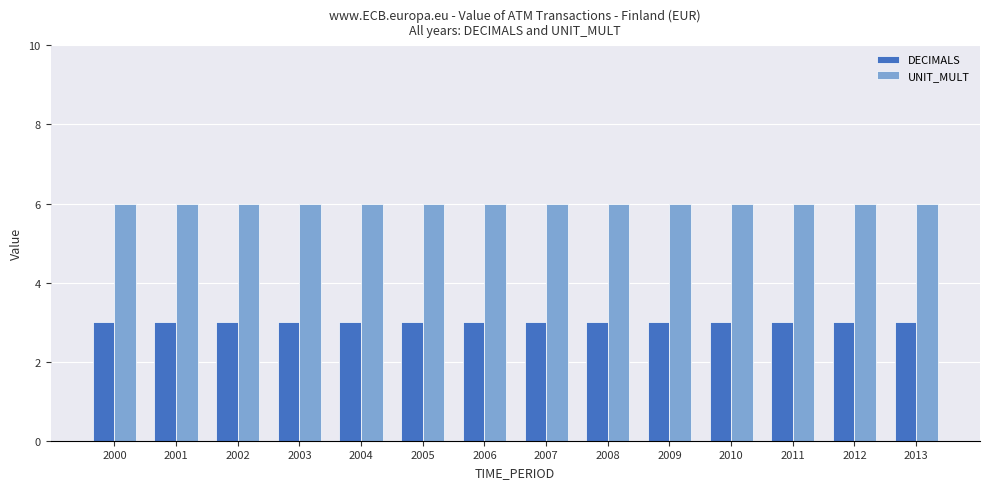

What is the maximum value shown in the chart?

6